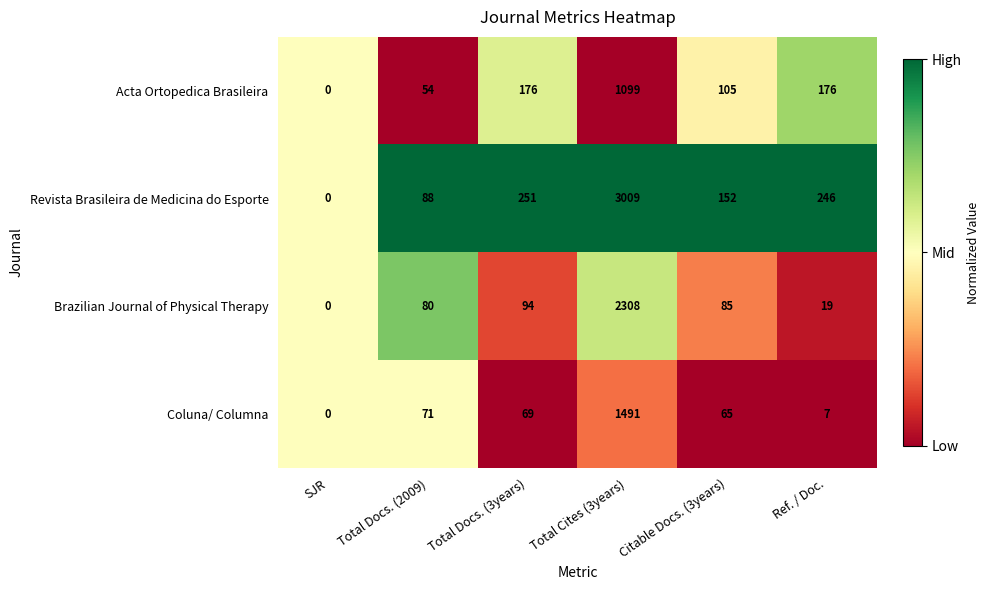

Reading left to right, list all the values displayed in this chart.

Acta Ortopedica Brasileira: 0	54	176	1099	105	176
Revista Brasileira de Medicina do Esporte: 0	88	251	3009	152	246
Brazilian Journal of Physical Therapy: 0	80	94	2308	85	19
Coluna/ Columna: 0	71	69	1491	65	7